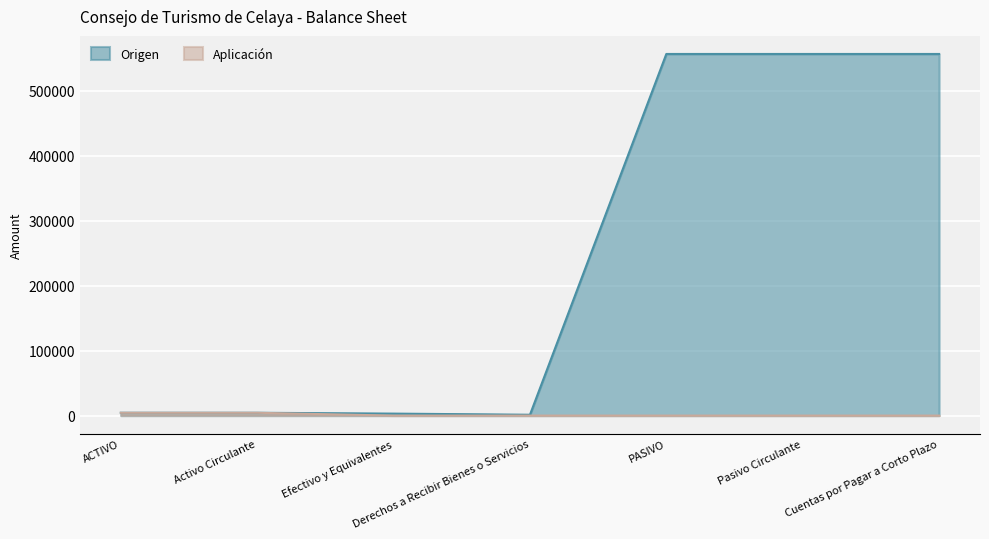

List the series in order of their overall mean, lowest first.

Aplicación, Origen